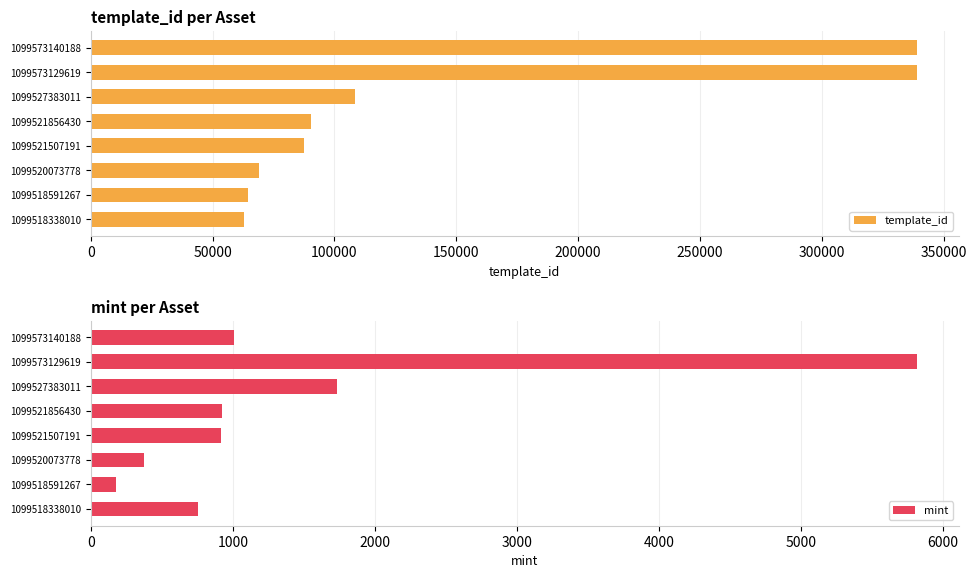

The value of template_id at 1099573140188 is 567309. True or false?

False